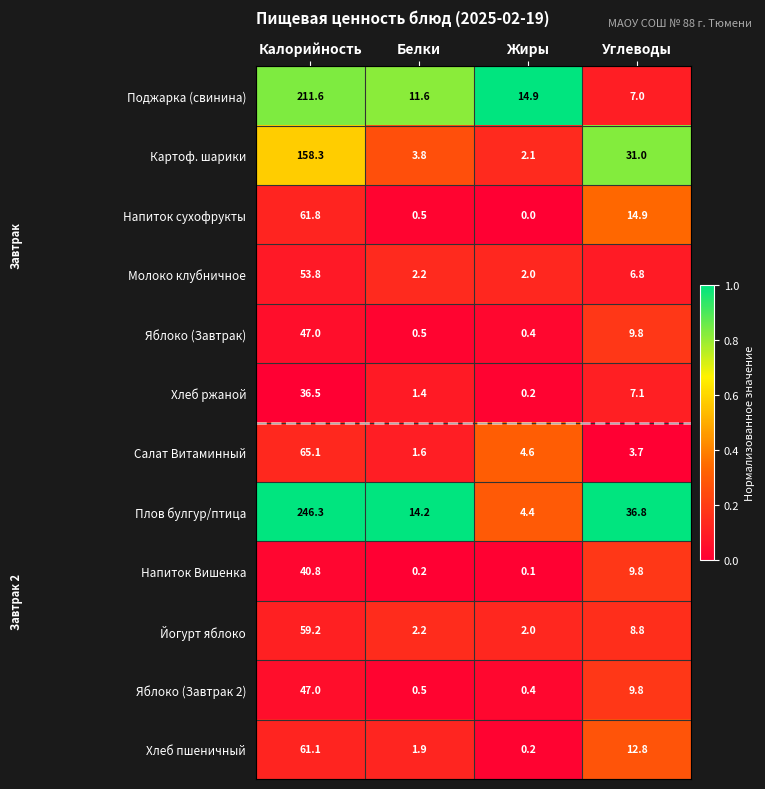

The Молоко клубничное series shows 3.2 at Жиры. True or false?

False